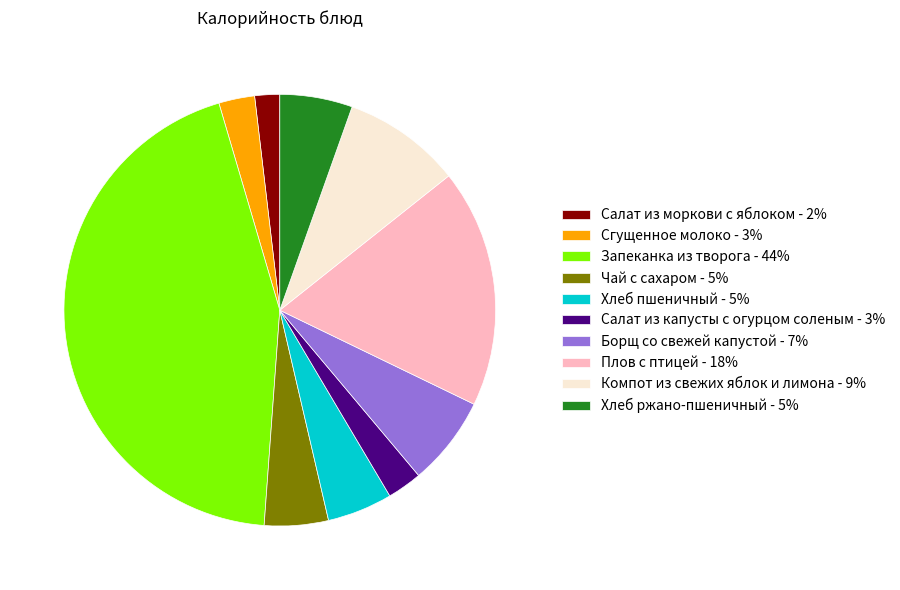

Does Чай с сахаром - 5% account for over 50% of the chart?

No